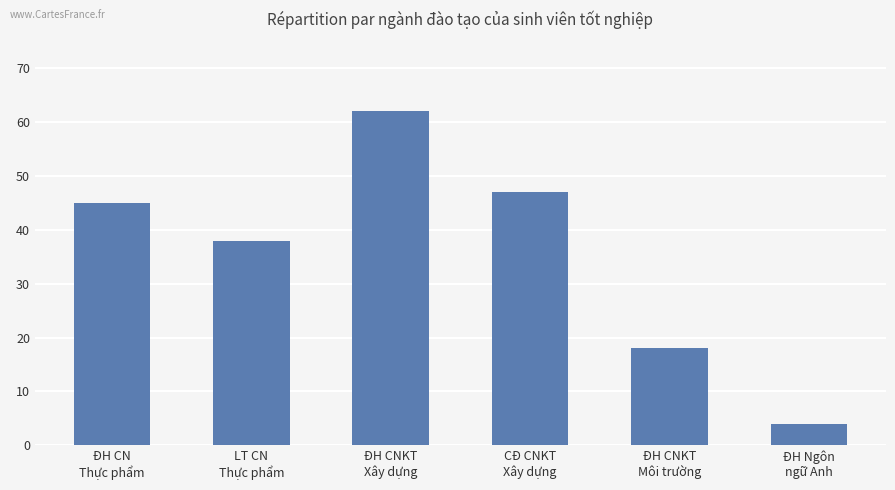

Approximately how many times larger is the value at LT CN
Thực phẩm compared to ĐH CNKT
Môi trường?

2.1